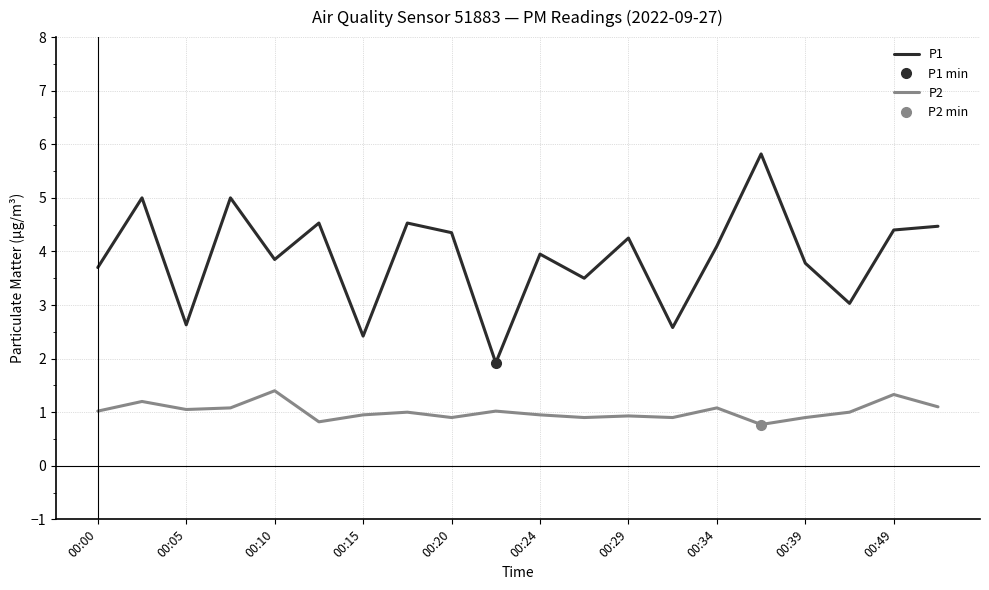

Which series has the largest range (max minus min)?

P1